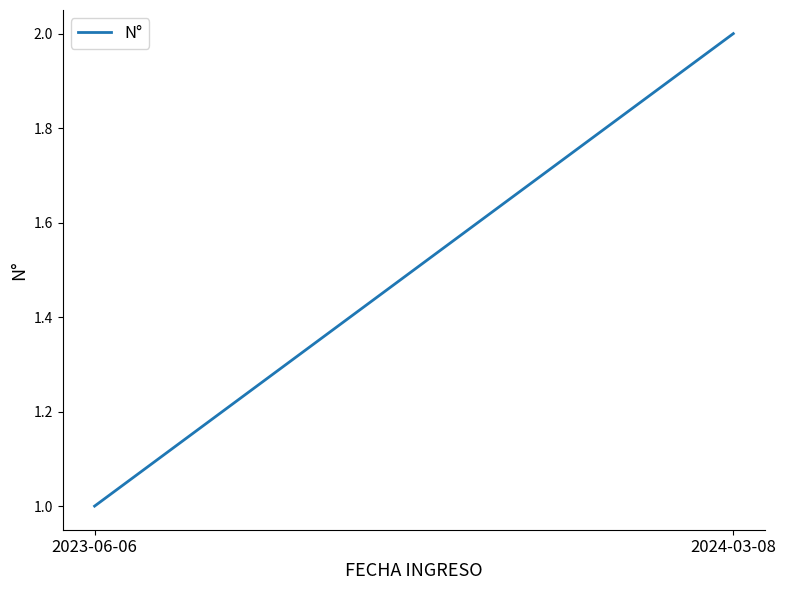

Reading left to right, what are all the values shown in this chart?

2023-06-06=1	2024-03-08=2